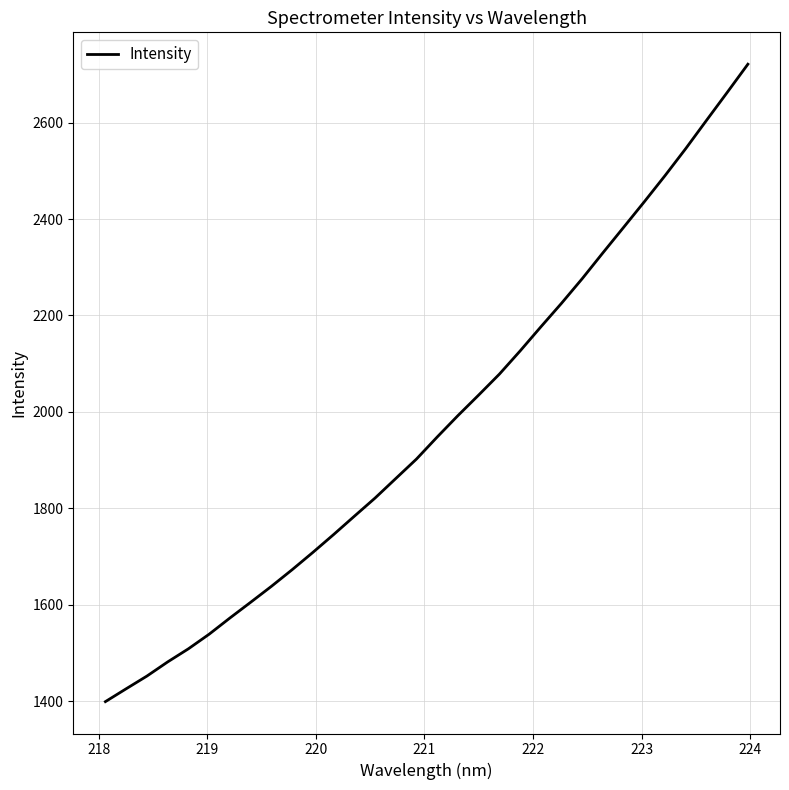

What is the difference between the maximum and minimum values?

1322.6